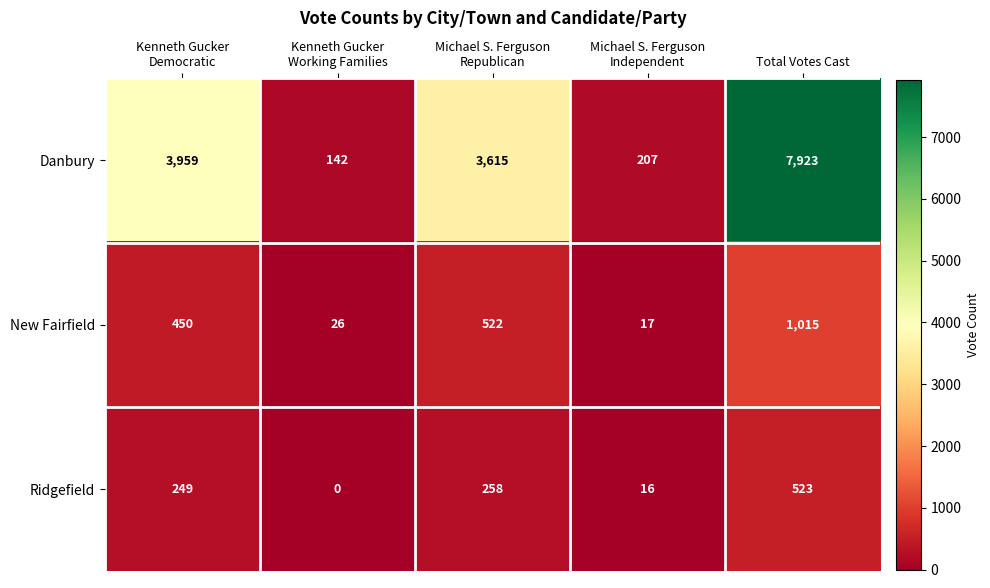

Reading left to right, list all the values displayed in this chart.

Danbury: 3959	142	3615	207	7923
New Fairfield: 450	26	522	17	1015
Ridgefield: 249	0	258	16	523